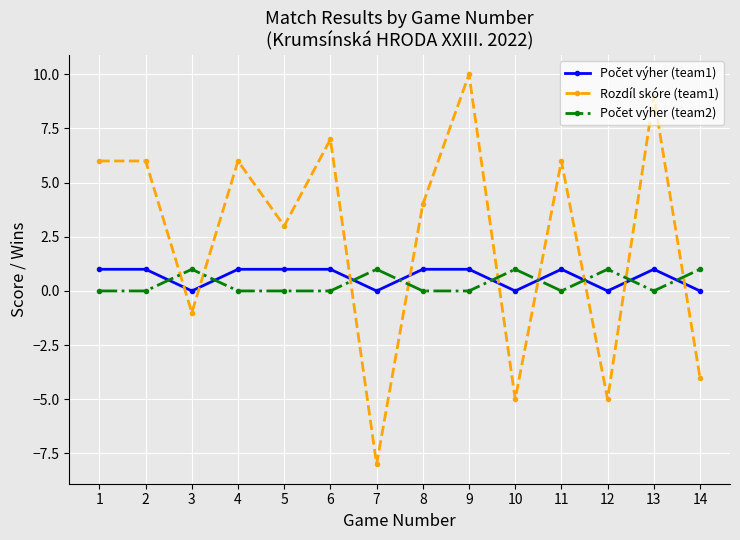

What is the spread (max minus min) of values at 12?

6